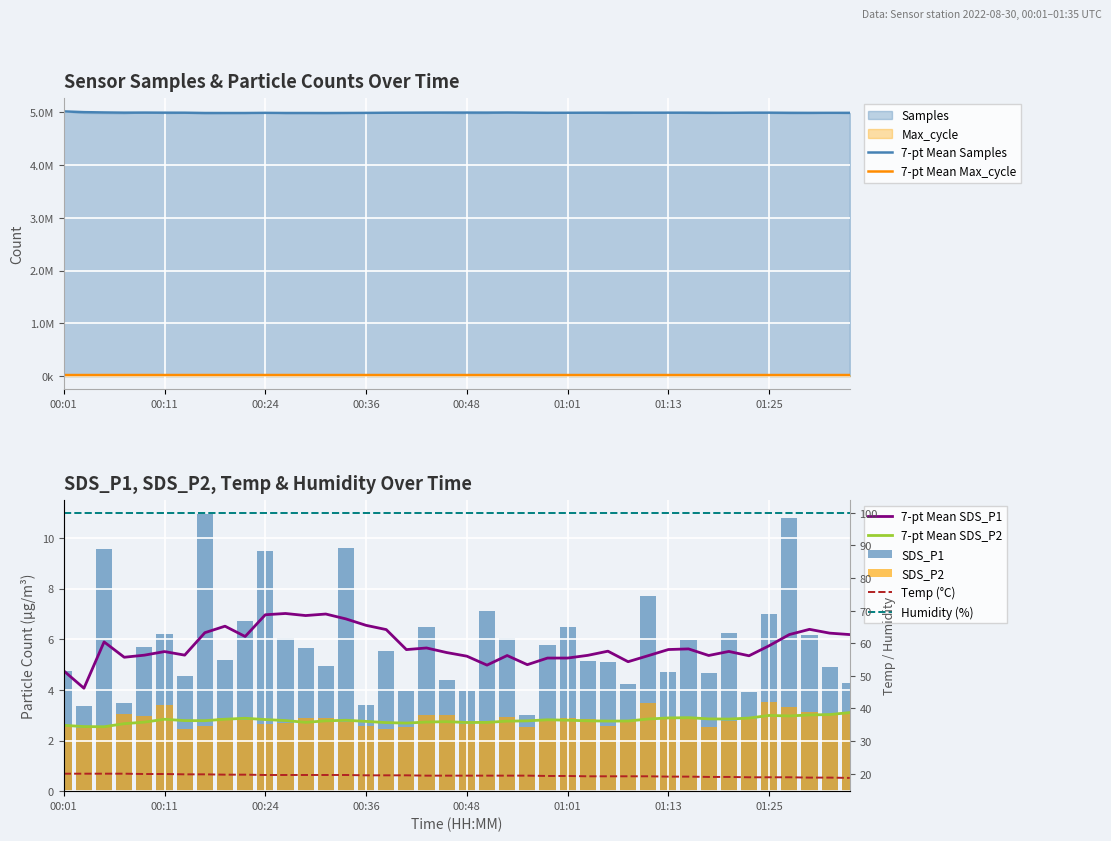

True or false: SDS_P2 has a value of 4.3 at 01:13.

False